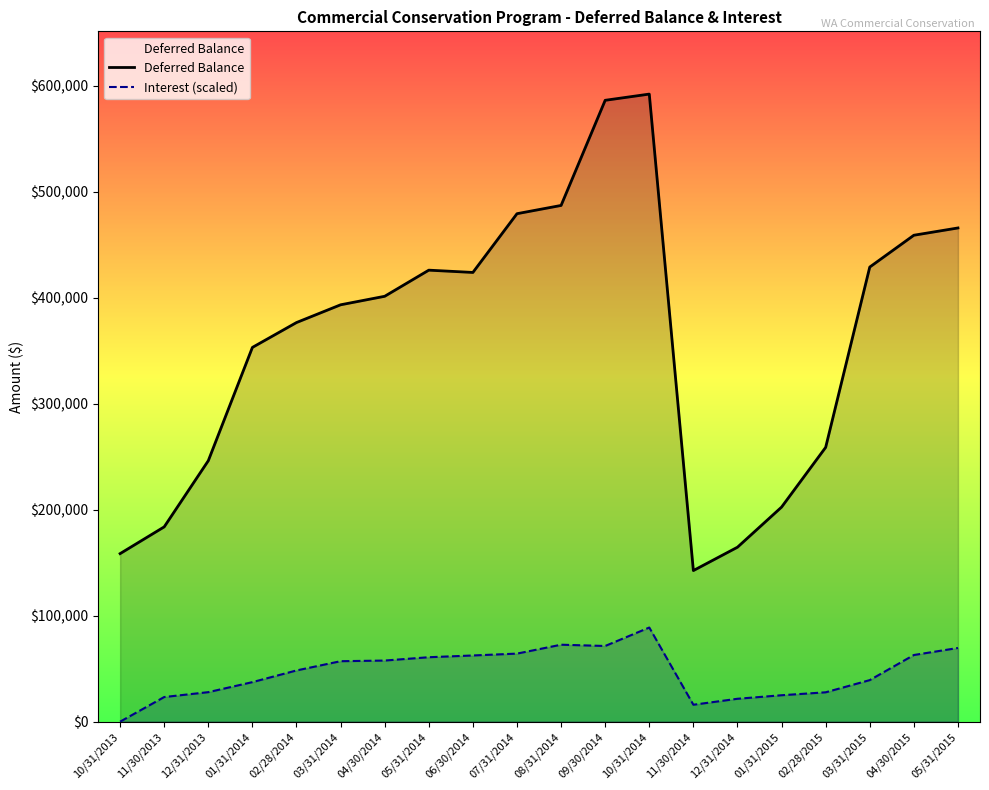

Which series changed the most between 05/31/2014 and 02/28/2015?

Deferred Balance